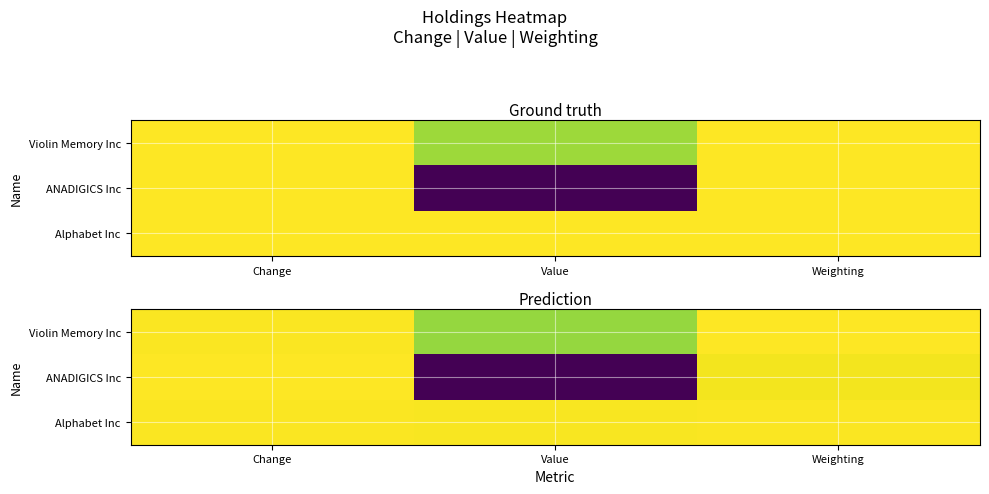

List the labels in order of Violin Memory Inc value, smallest first.

Value, Change, Weighting